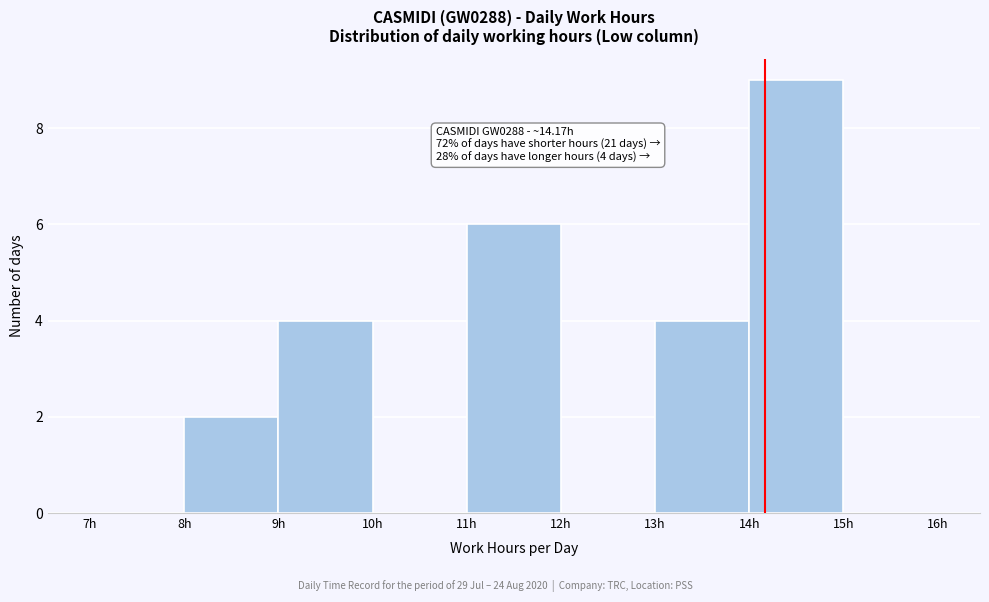

Which range on the x-axis has the tallest bar?

14 to 15